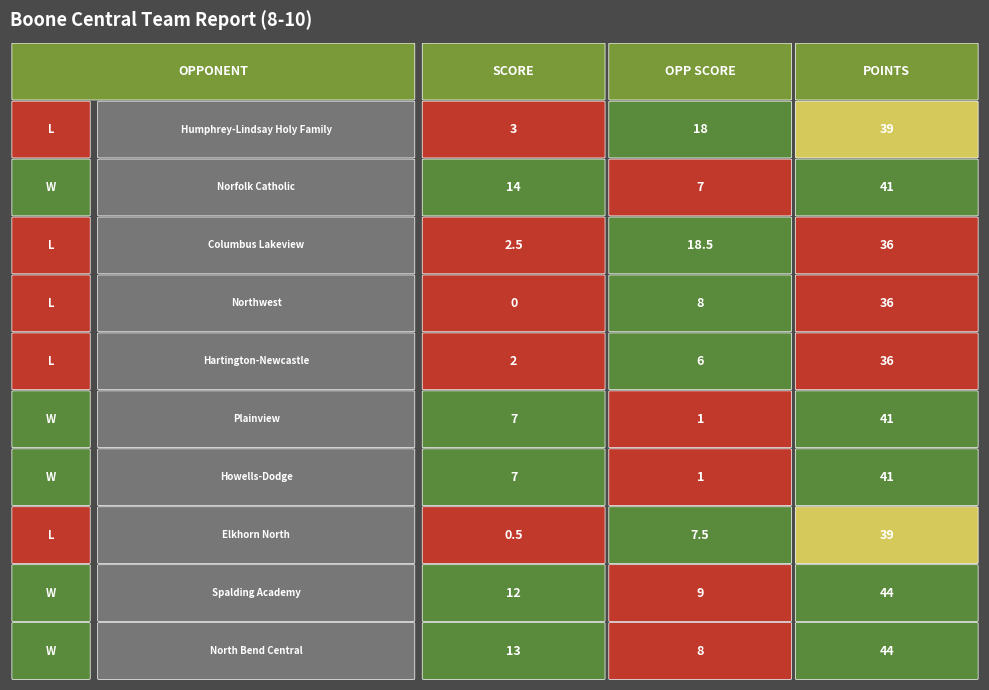

Is it true that Humphrey-Lindsay Holy Family equals 4.4 at 0?

False